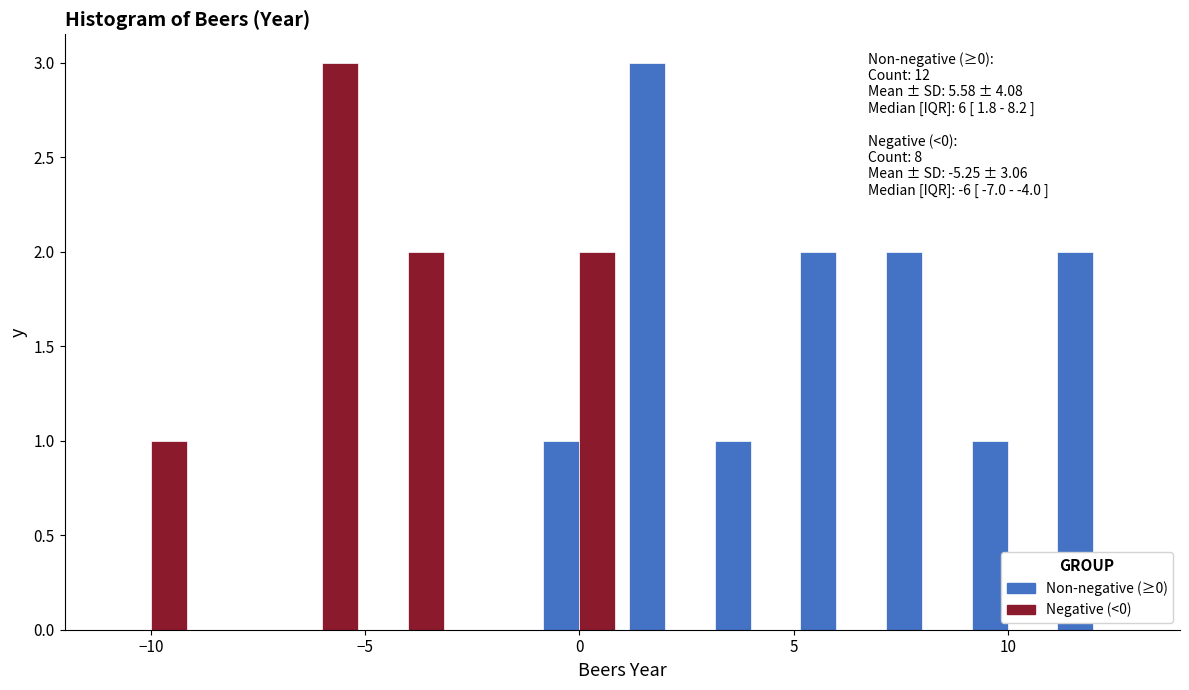

In the Negative (<0) series, which range on the x-axis has the tallest bar?

-7 to -5